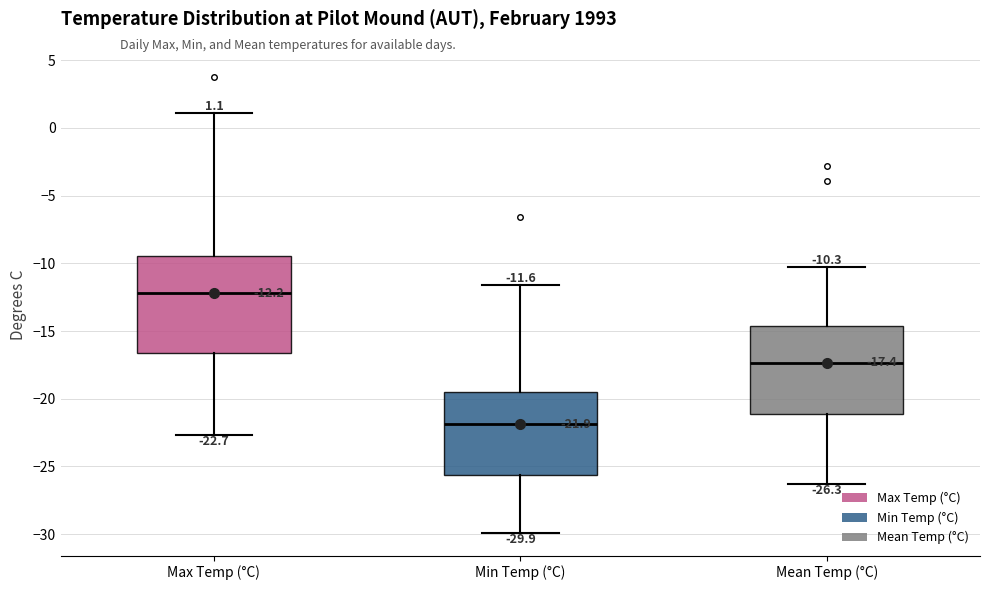

Which box's median line is the highest?

Max Temp (°C)